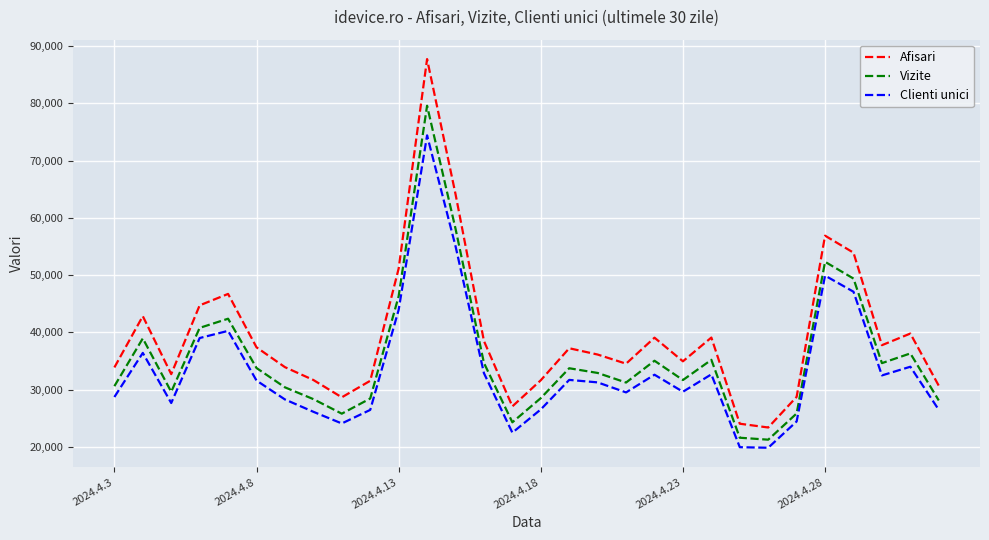

At how many categories does at least one series exceed 41467?

8